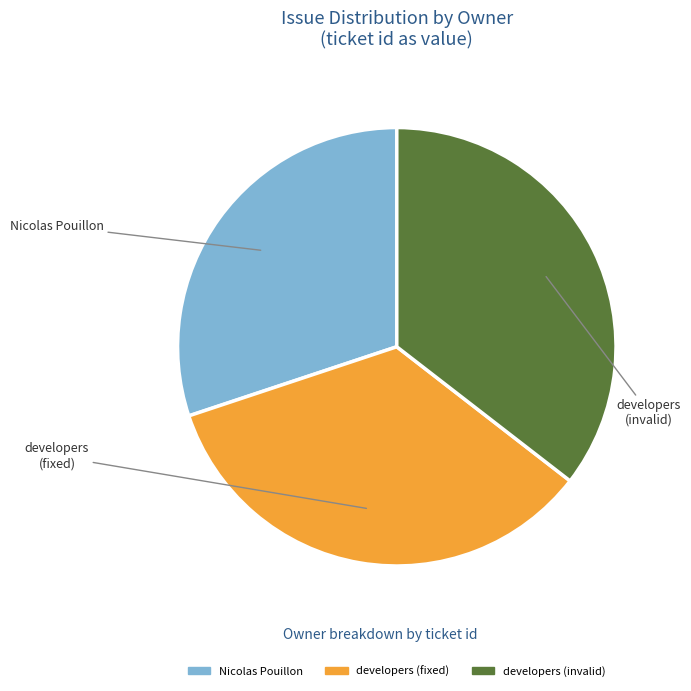

Is there any slice that represents more than half of the pie?

No